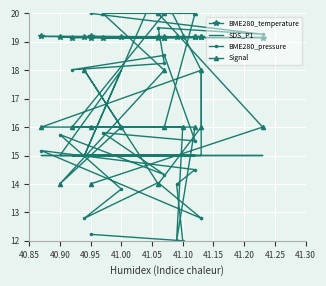

Is the value of BME280_temperature at 15 greater than the value of BME280_pressure at 15?

Yes